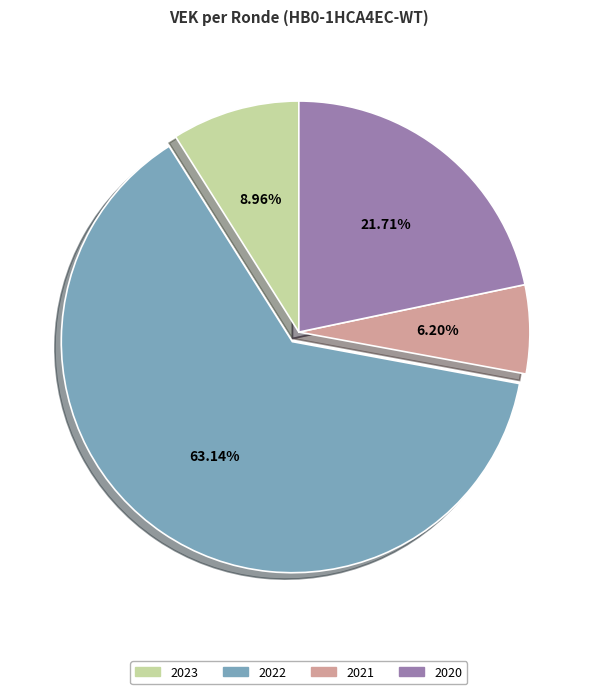

Is there a majority slice in this chart?

Yes